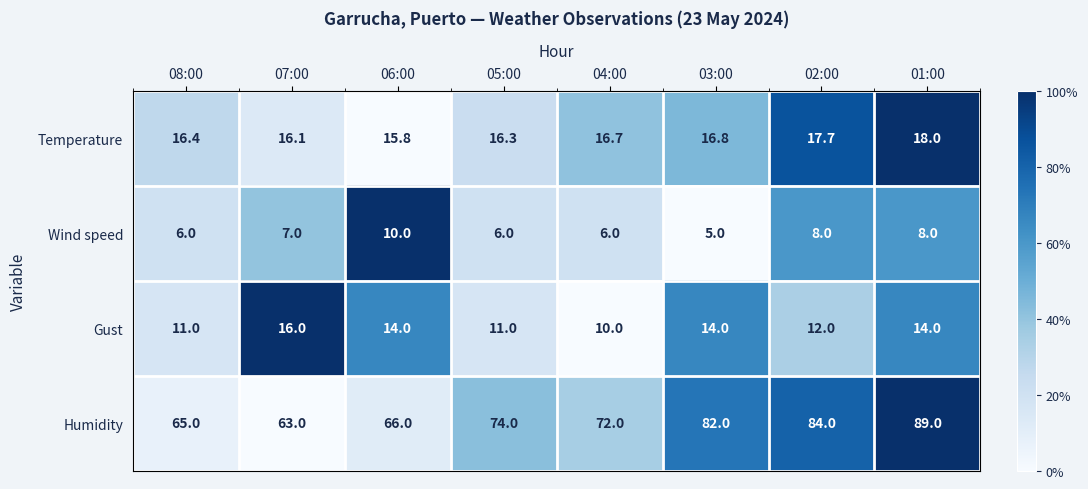

List the series in order of their peak value, lowest first.

Wind speed, Gust, Temperature, Humidity